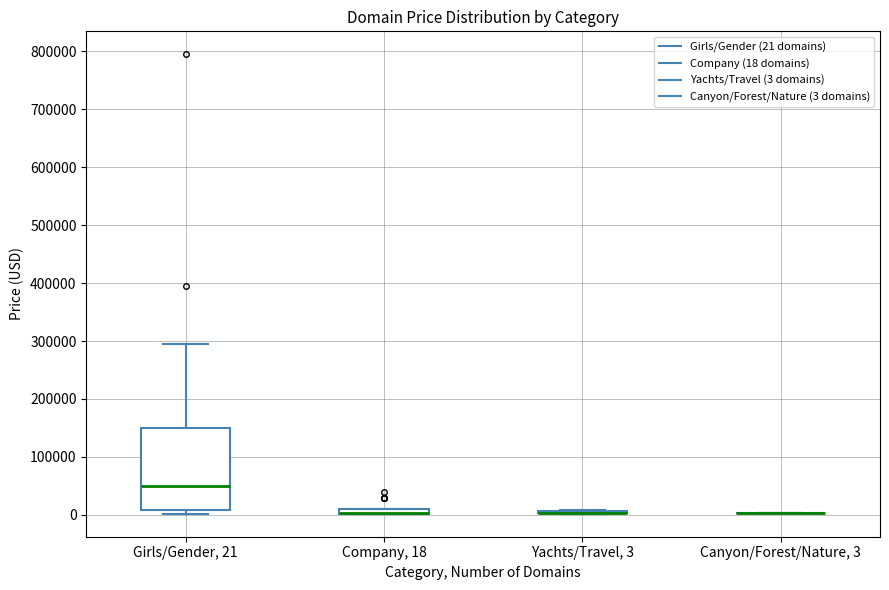

Which box is the tallest, from its lower edge to its upper edge?

Girls/Gender, 21